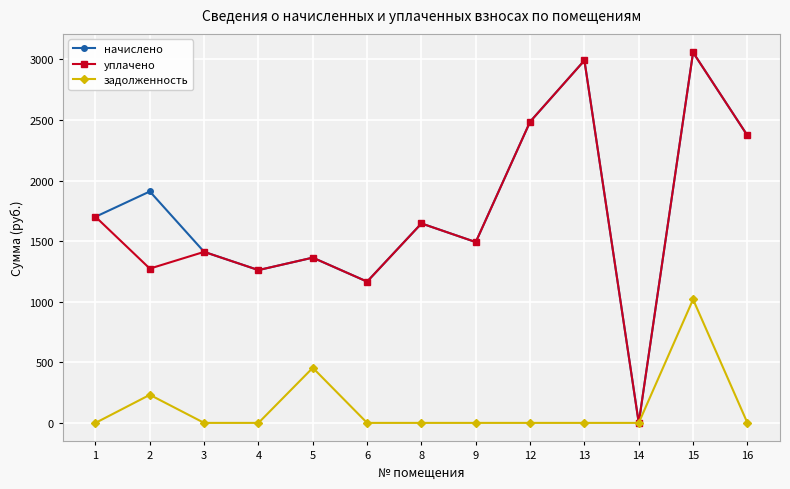

What is the value of the уплачено point at the 7th from the left?

1646.0